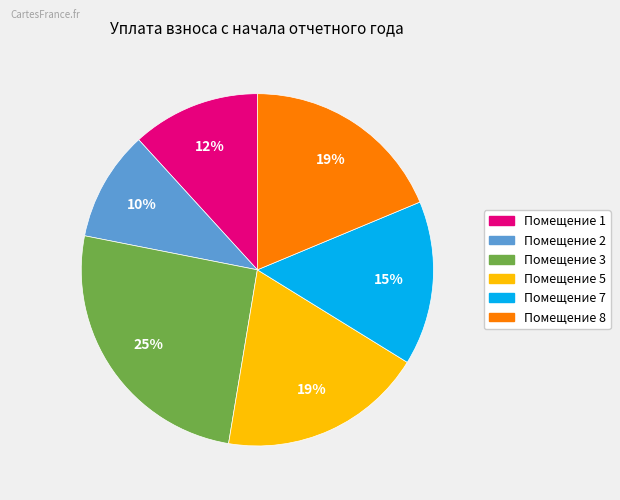

How many slices are in this pie chart?

6